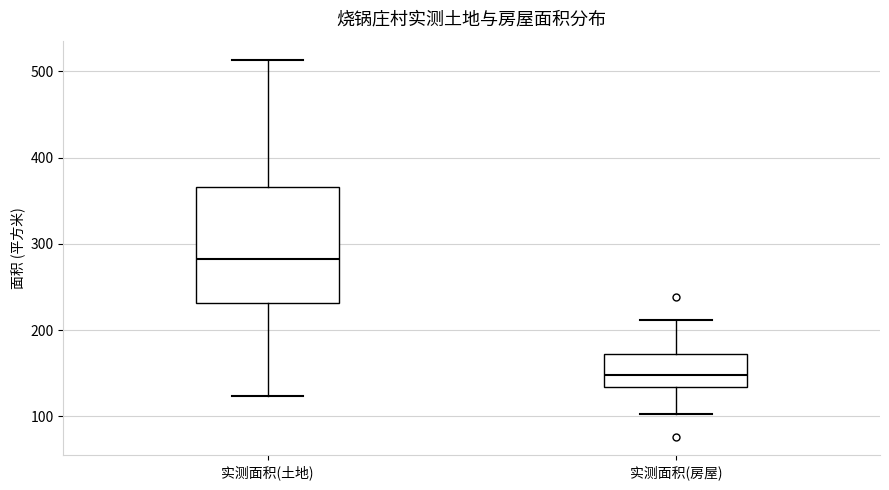

Reading left to right, transcribe this box plot: for each box, give where its median line is, the range the box spans, and where its two whiskers end, as read against the y-axis. The values are not printed on the chart, so give them approximately, as read against the axis.

实测面积(土地): median 280, box 230 to 370, whiskers 120 to 510
实测面积(房屋): median 150, box 130 to 170, whiskers 100 to 210